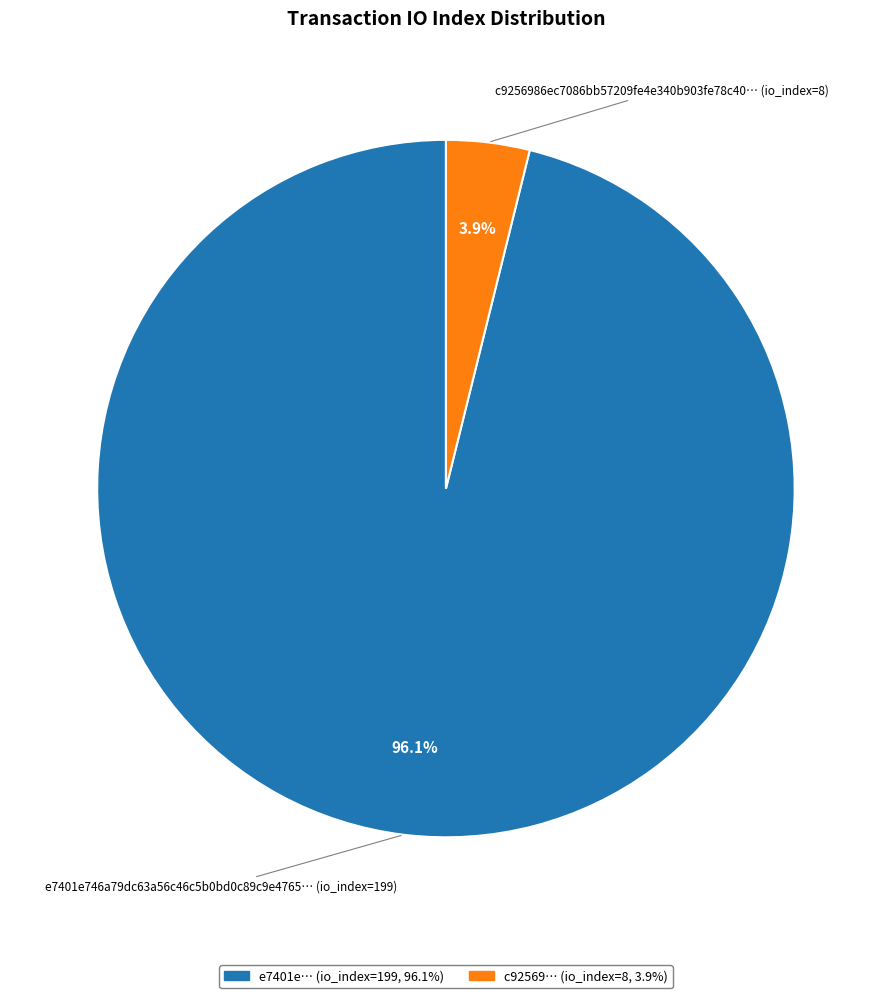

How many segments does this pie chart have?

2